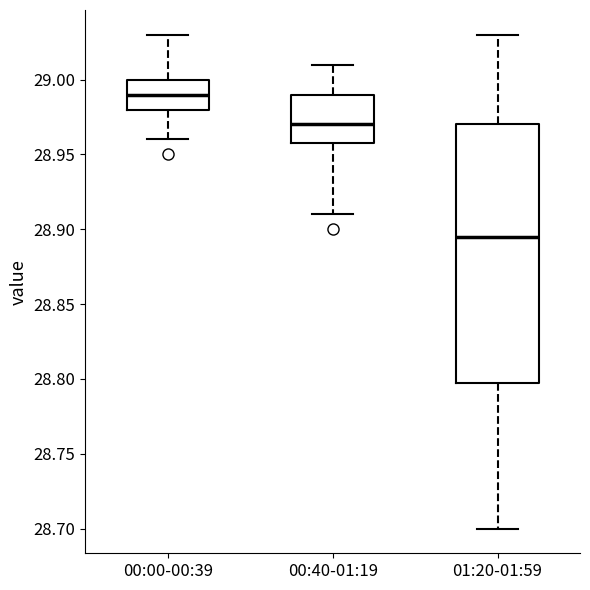

Where does the lower whisker of the box for 01:20-01:59 end on the y-axis? The values are not printed on the chart, so give them approximately, as read against the axis.

28.700